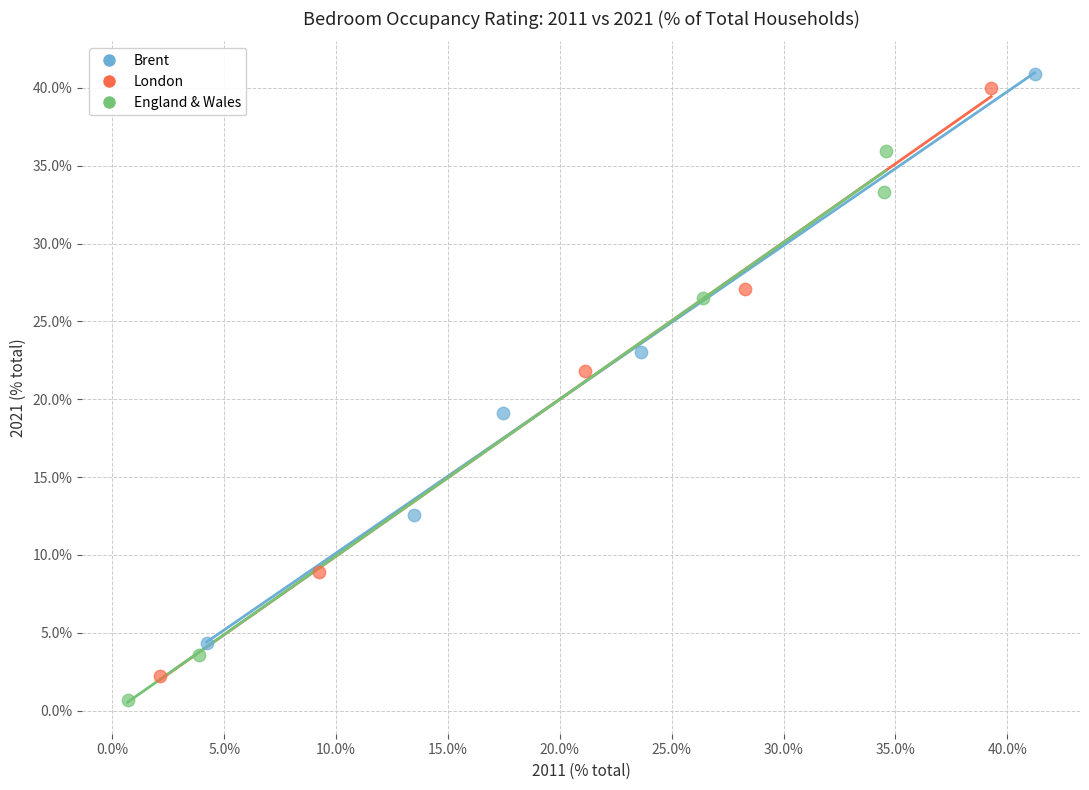

Which series has the widest spread of Y values?

London